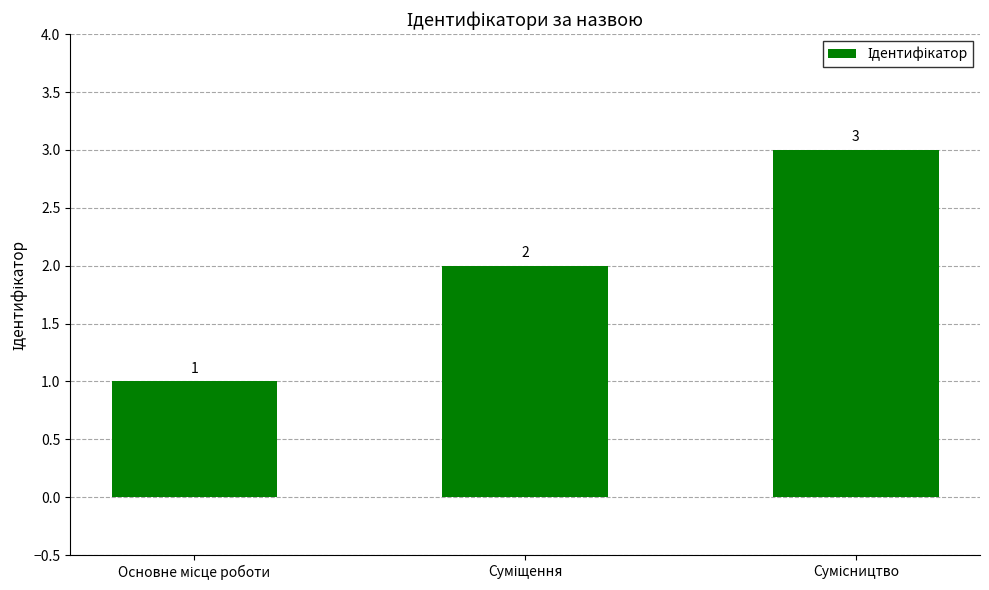

What is the greatest value displayed?

3